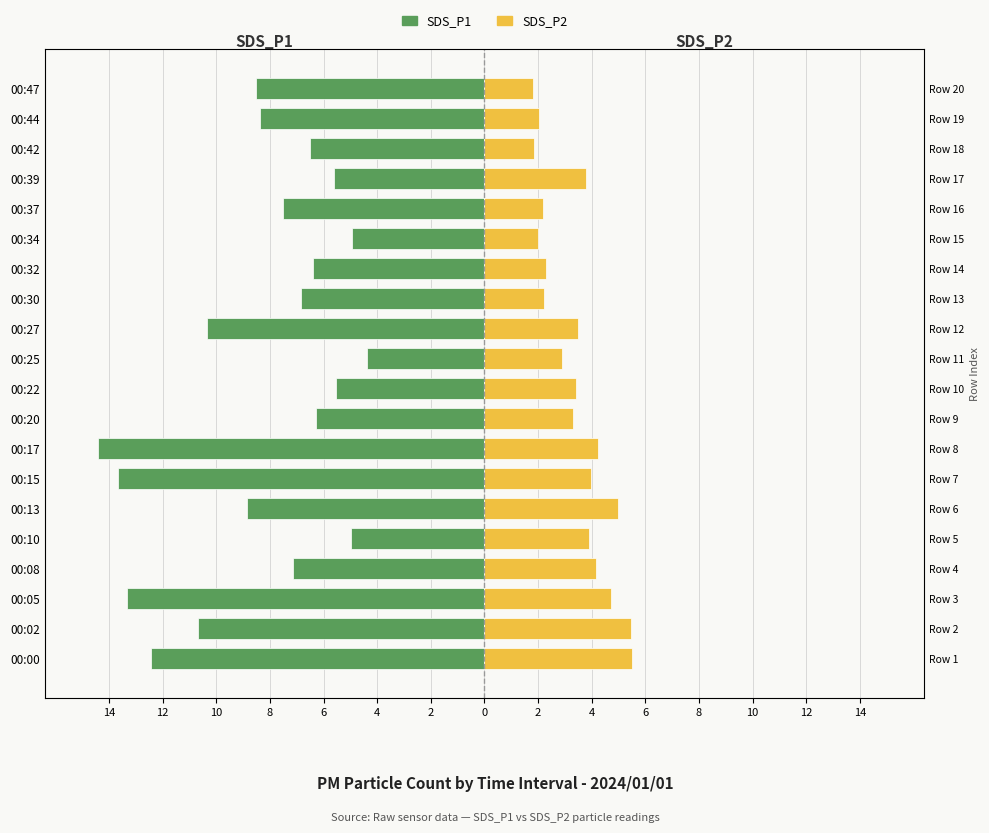

Which series has the largest range (max minus min)?

SDS_P1